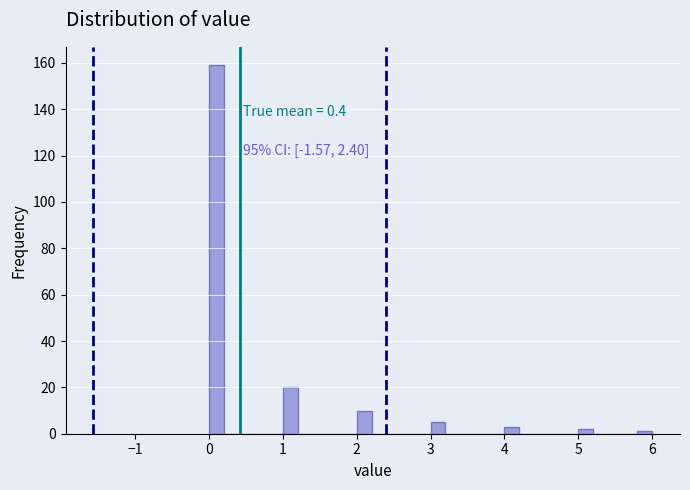

Read against the x-axis, roughly where is the centre of the tallest bar?

0.1